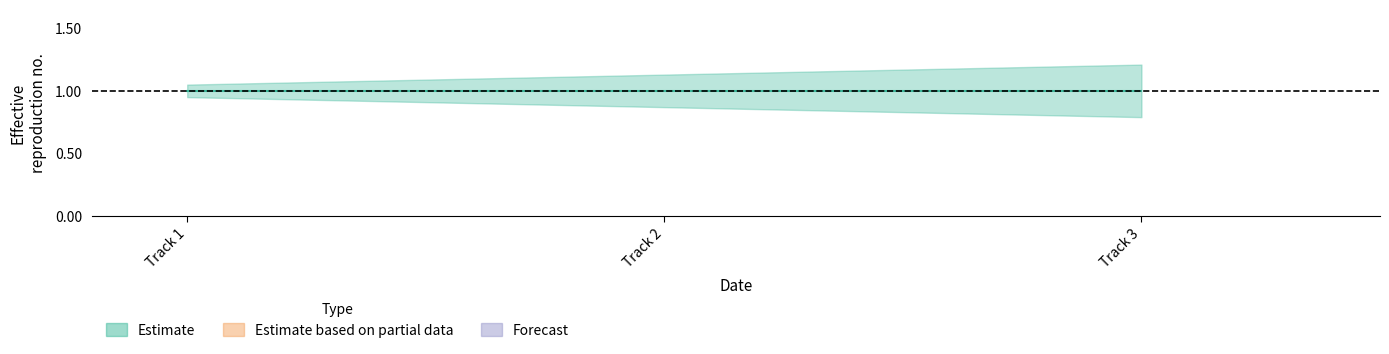

What is the value of the 1st point from the left?

1